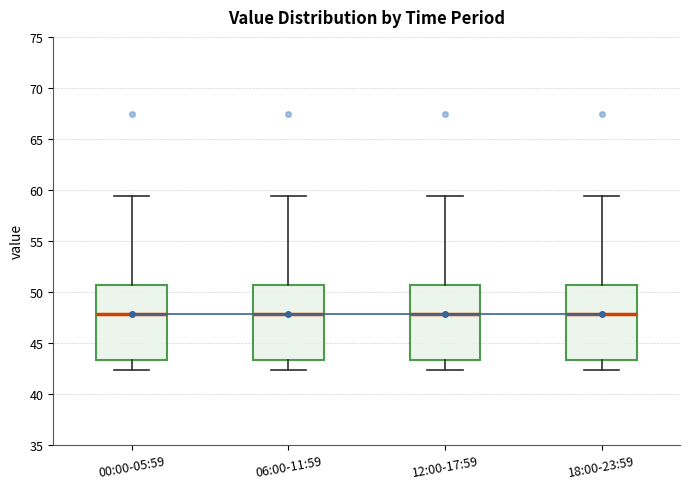

Reading left to right, transcribe this box plot: for each box, give where its median line is, the range the box spans, and where its two whiskers end, as read against the y-axis. The values are not printed on the chart, so give them approximately, as read against the axis.

00:00-05:59: median 48.0, box 43.5 to 50.5, whiskers 42.5 to 59.5
06:00-11:59: median 48.0, box 43.5 to 50.5, whiskers 42.5 to 59.5
12:00-17:59: median 48.0, box 43.5 to 50.5, whiskers 42.5 to 59.5
18:00-23:59: median 48.0, box 43.5 to 50.5, whiskers 42.5 to 59.5